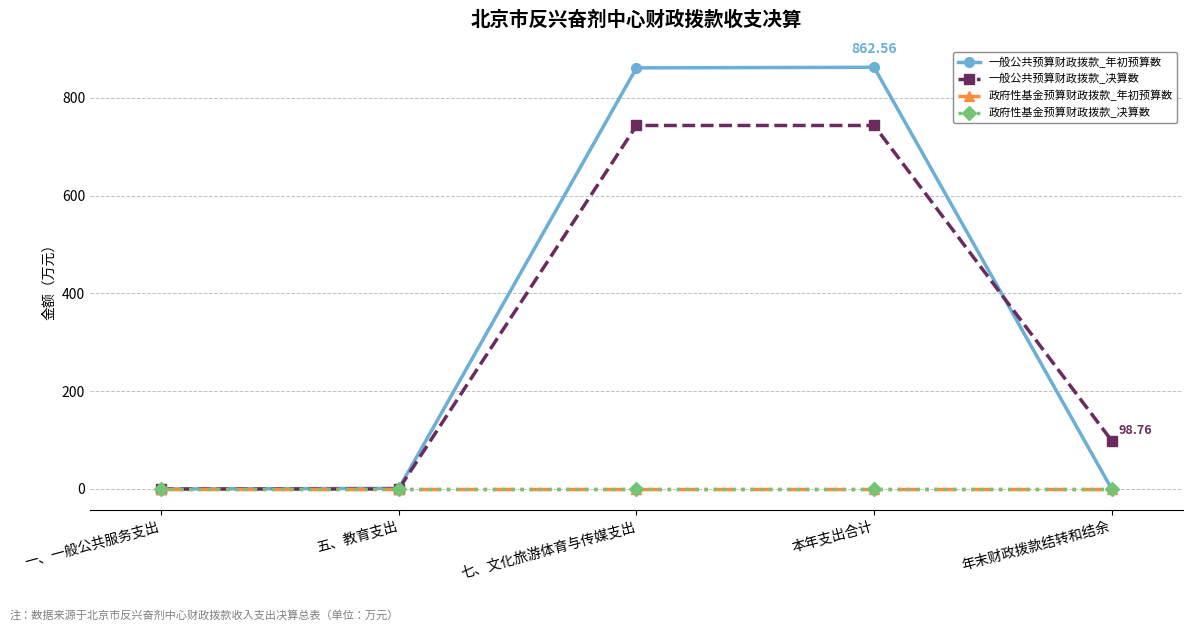

Does the chart have visible grid lines?

Yes